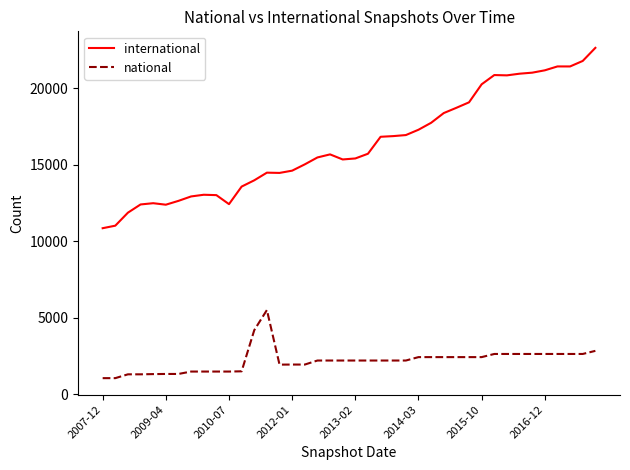

What is the difference between the maximum and minimum values in the national series?

4453